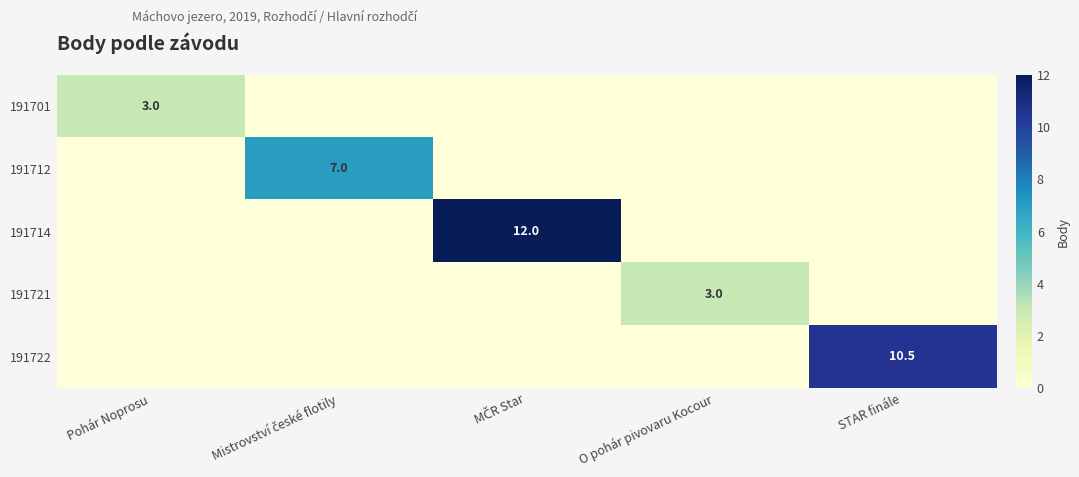

The 191721 series shows 3.0 at O pohár pivovaru Kocour. True or false?

True